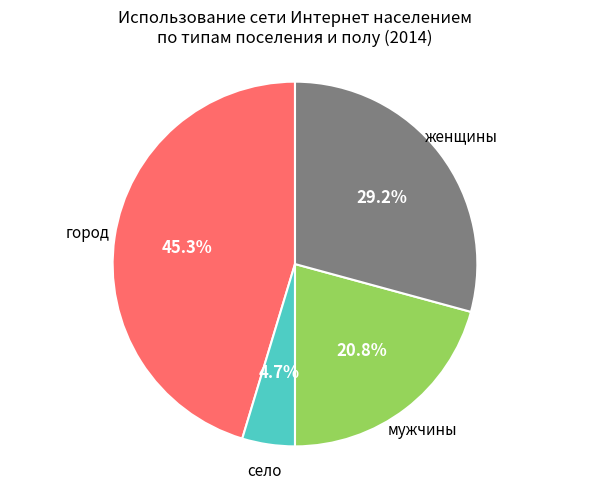

Is there a majority slice in this chart?

No